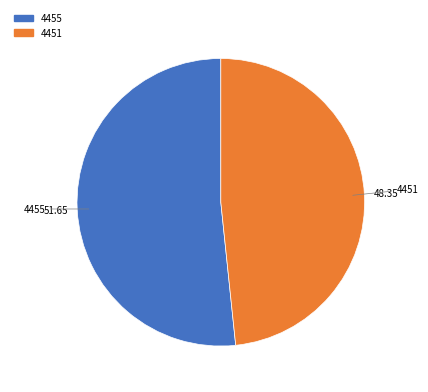

Which slice is the smallest?

4451